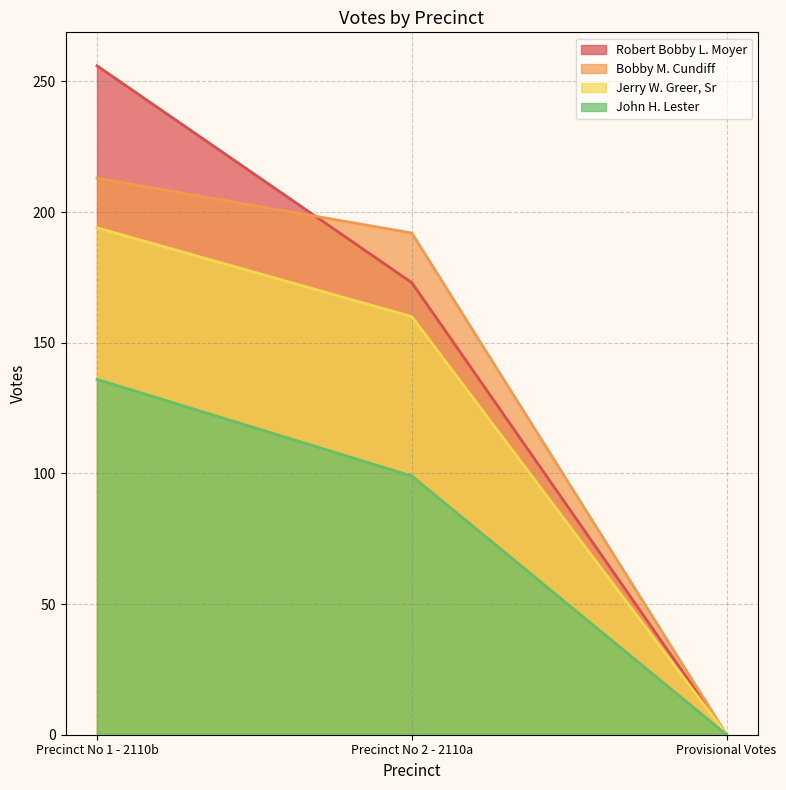

What is the sum of the Bobby M. Cundiff values at Precinct No 1 - 2110b and Provisional Votes?

213